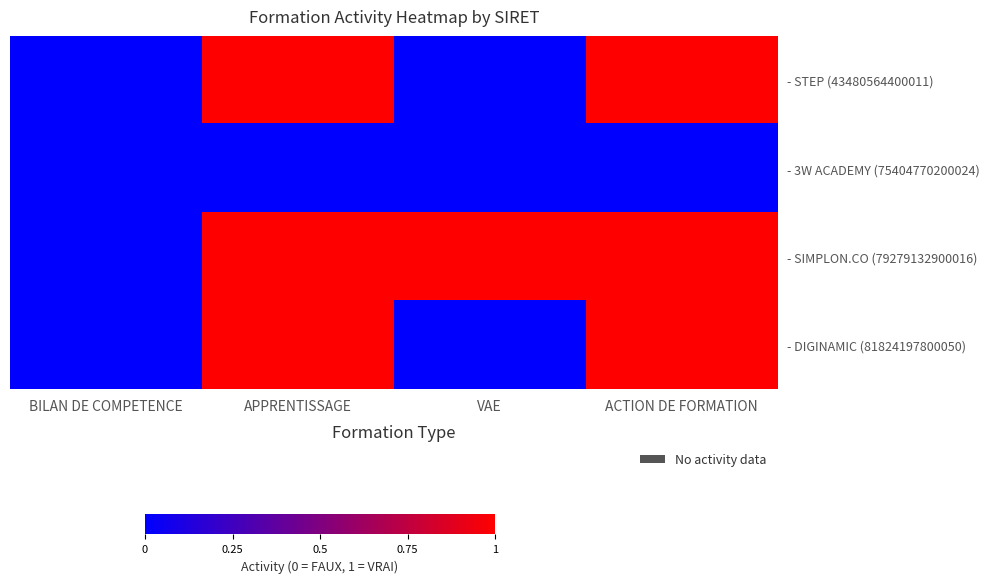

Reading left to right, transcribe all the data shown in this chart.

- STEP (43480564400011): BILAN DE COMPETENCE=0	APPRENTISSAGE=1	VAE=0	ACTION DE FORMATION=1
- 3W ACADEMY (75404770200024): BILAN DE COMPETENCE=0	APPRENTISSAGE=0	VAE=0	ACTION DE FORMATION=0
- SIMPLON.CO (79279132900016): BILAN DE COMPETENCE=0	APPRENTISSAGE=1	VAE=1	ACTION DE FORMATION=1
- DIGINAMIC (81824197800050): BILAN DE COMPETENCE=0	APPRENTISSAGE=1	VAE=0	ACTION DE FORMATION=1